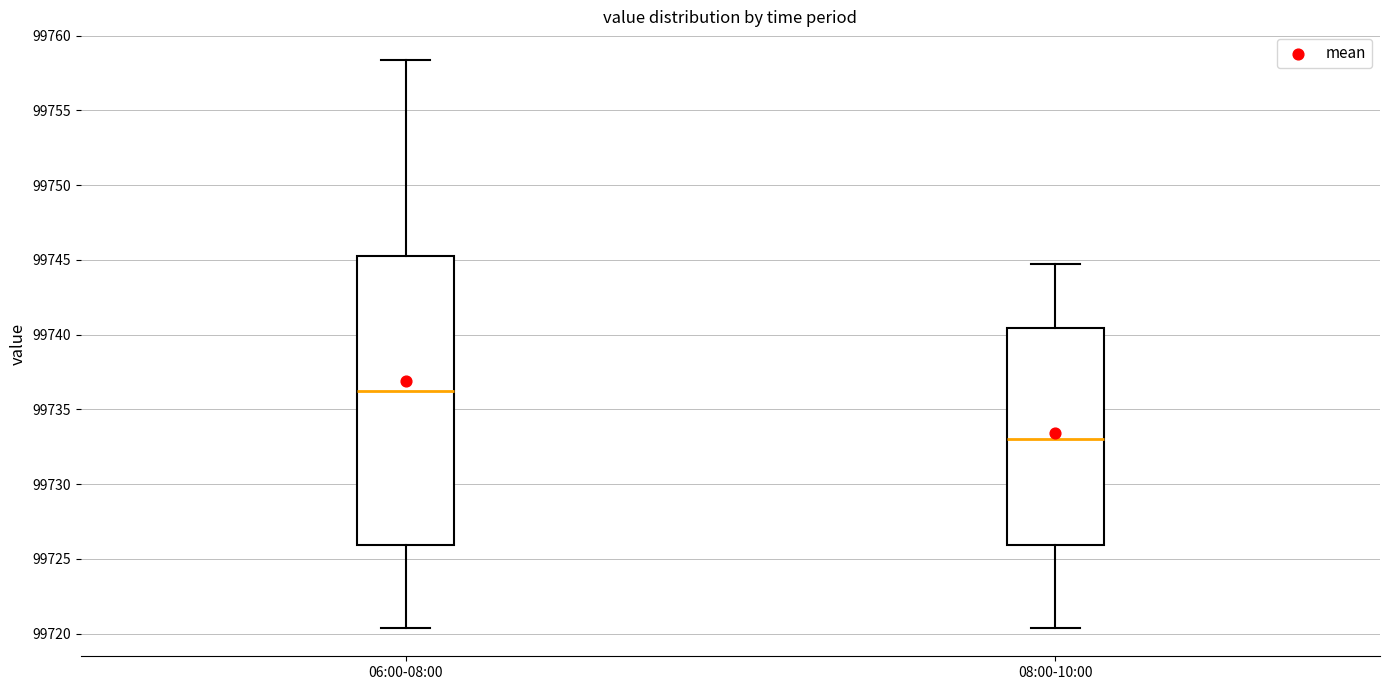

Reading left to right, read every box against the y-axis: the position of its median line, the range the box covers, and the ends of its whiskers. The values are not printed on the chart, so give them approximately, as read against the axis.

06:00-08:00: median 99736.5, box 99726.0 to 99745.5, whiskers 99720.5 to 99758.5
08:00-10:00: median 99733.0, box 99726.0 to 99740.5, whiskers 99720.5 to 99744.5